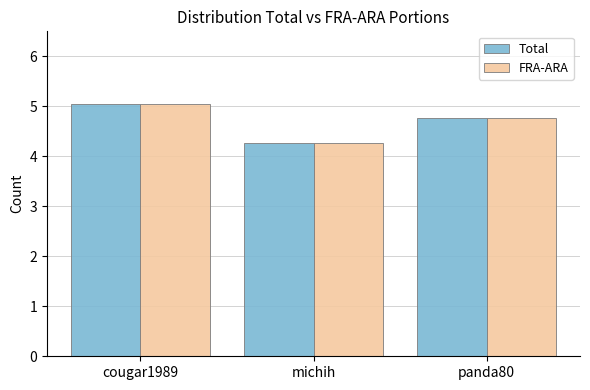

List the labels in order of FRA-ARA value, largest first.

cougar1989, panda80, michih